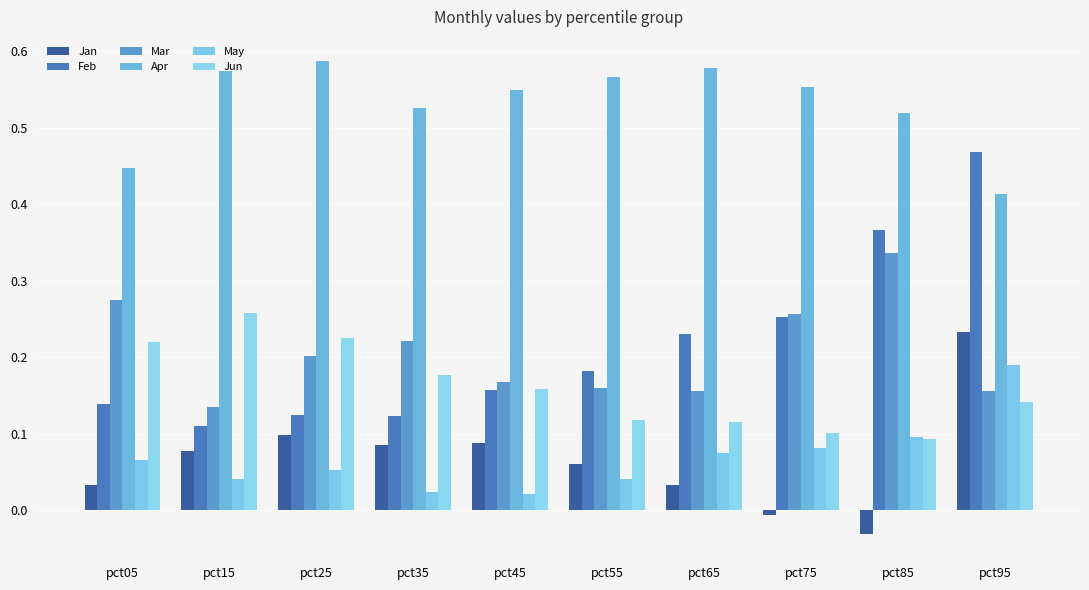

What are all the series names shown in the legend?

Jan, Feb, Mar, Apr, May, Jun